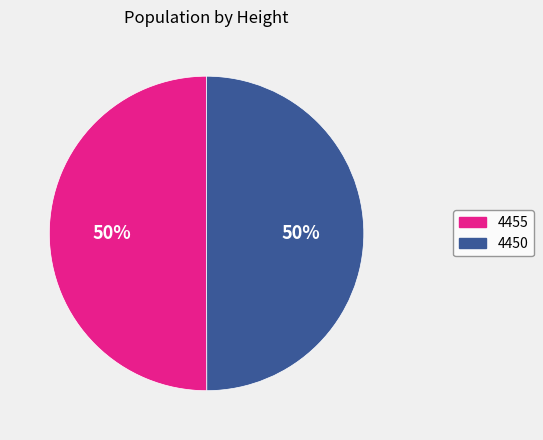

How many slices are in this pie chart?

2